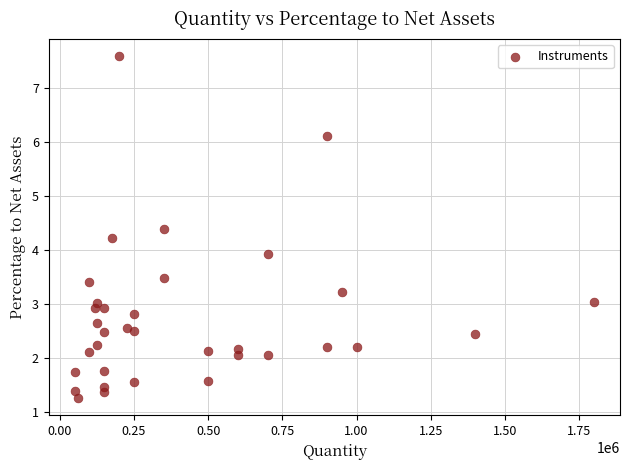

What is the range of X values (max minus min)?

1750000.0